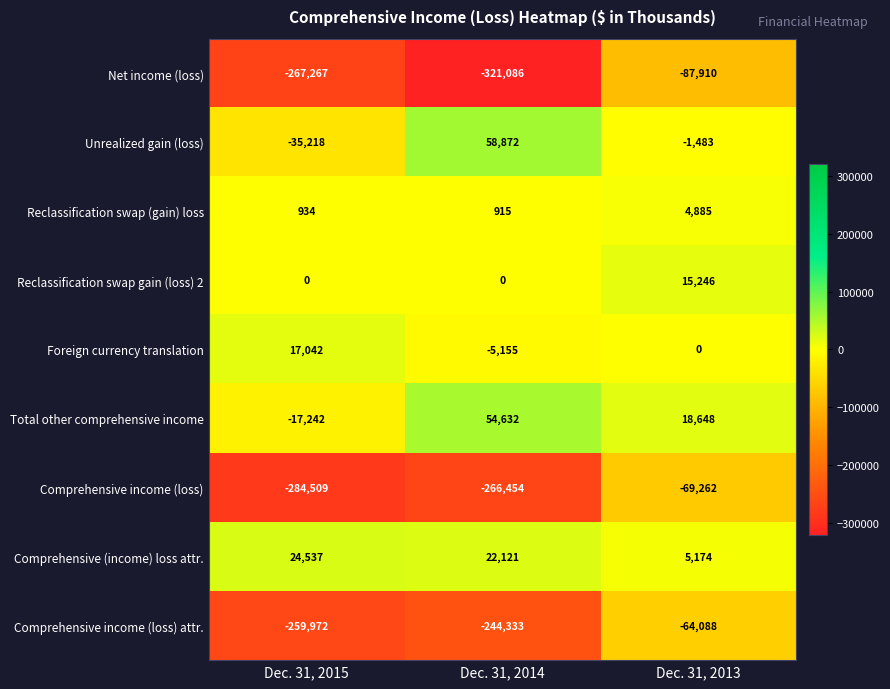

Which category has the highest value across all series?

Dec. 31, 2014